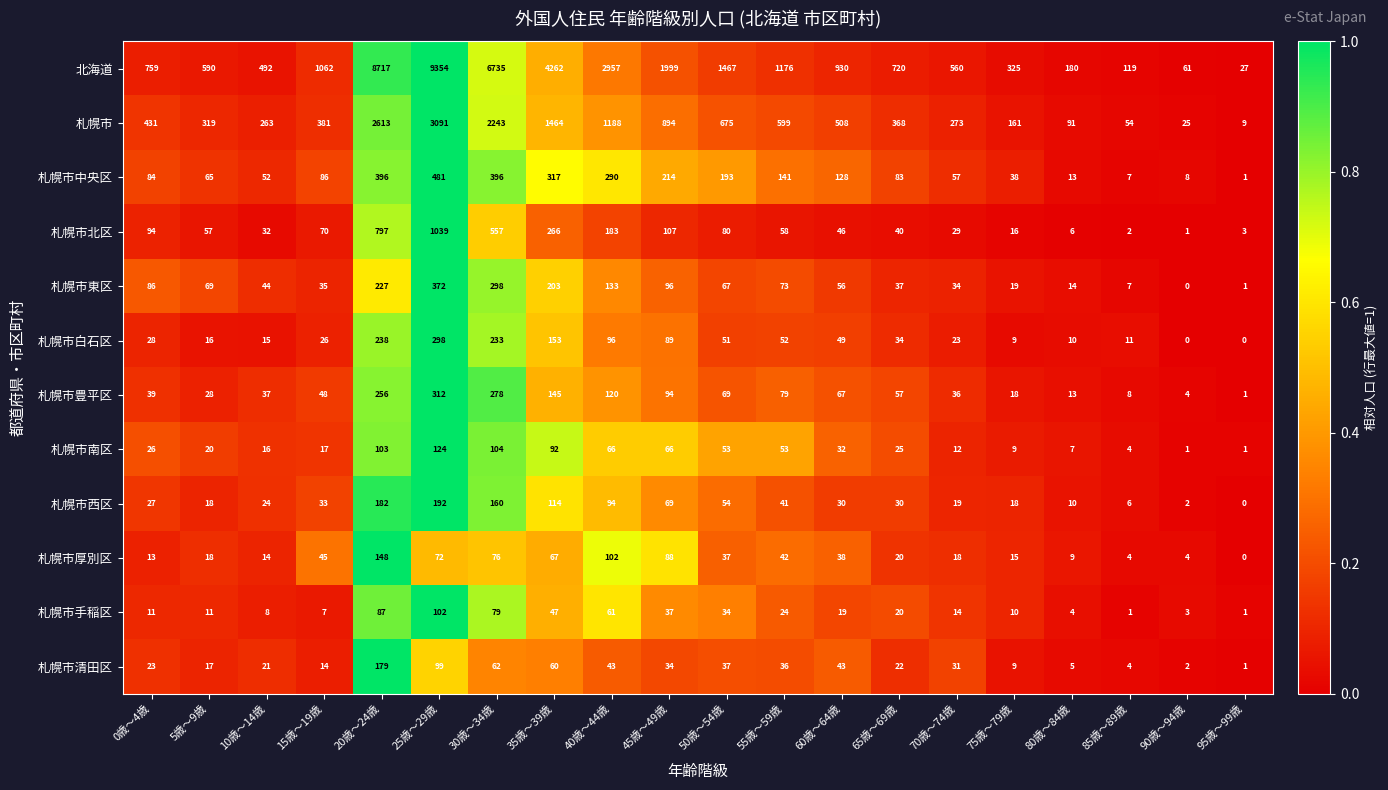

Which series has the largest range (max minus min)?

北海道